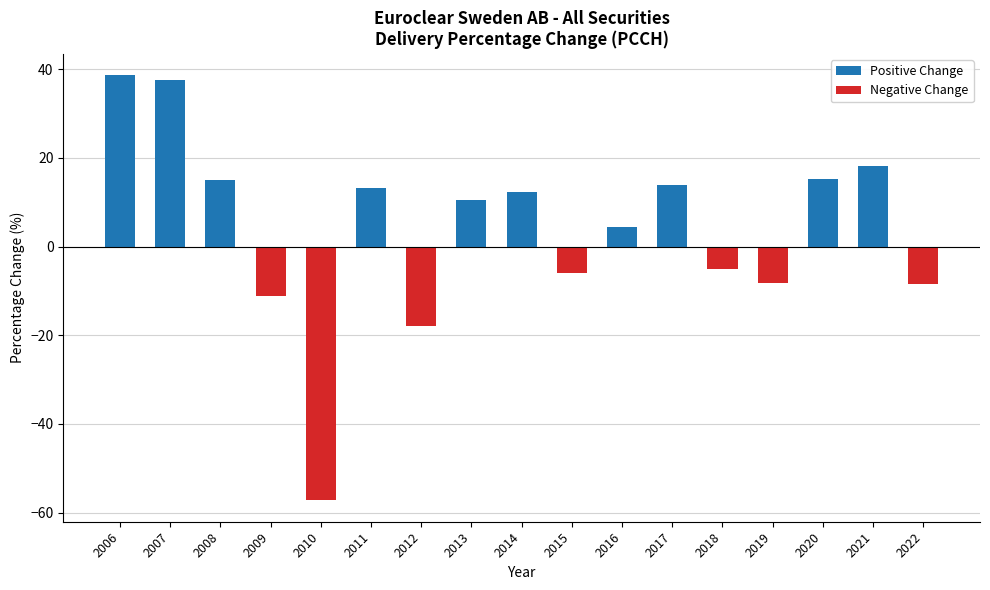

What is the change in value from 2006 to 2007?

-1.1